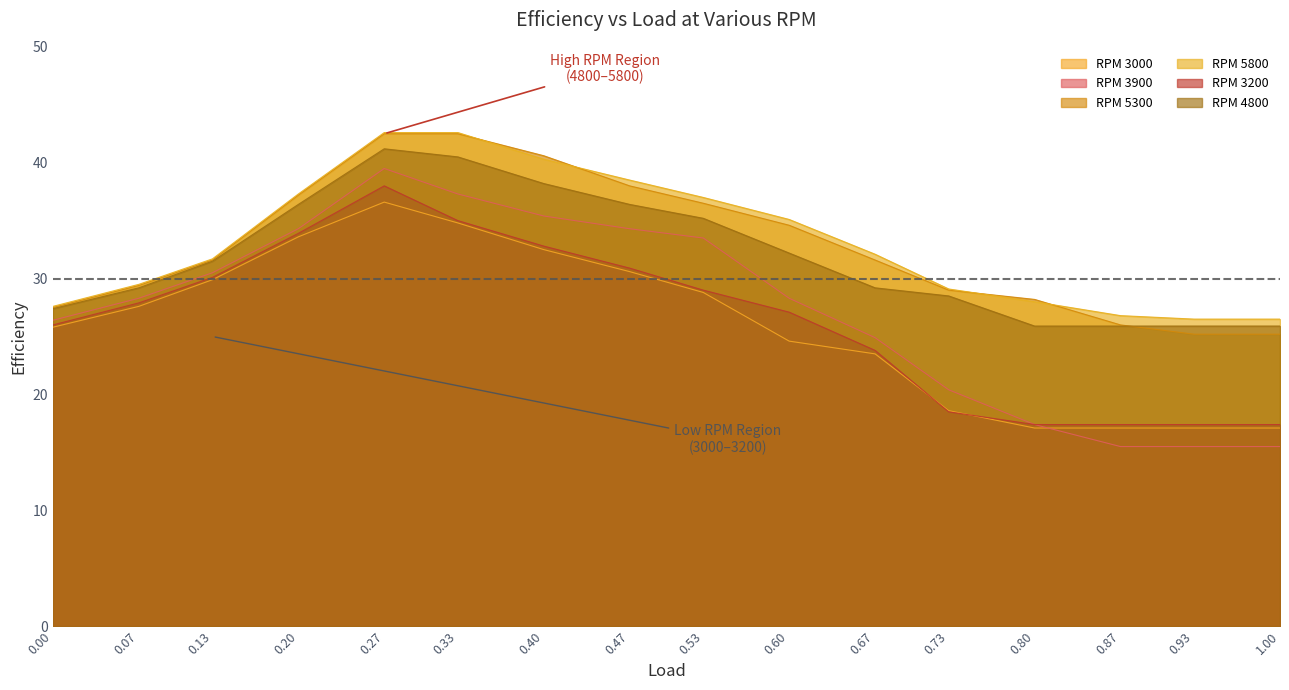

True or false: RPM 3200 and RPM 5300 intersect in this chart.

False